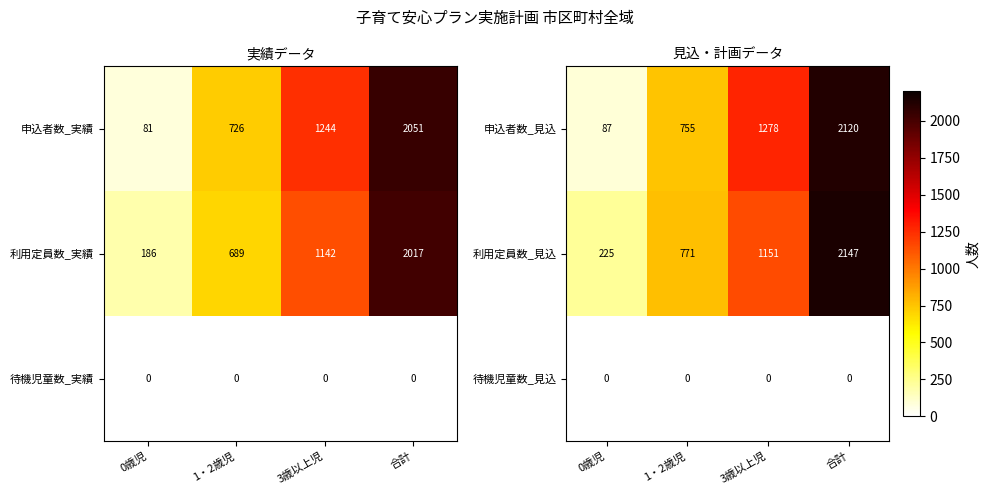

True or false: 待機児童数_見込 has a value of 0 at 合計.

True